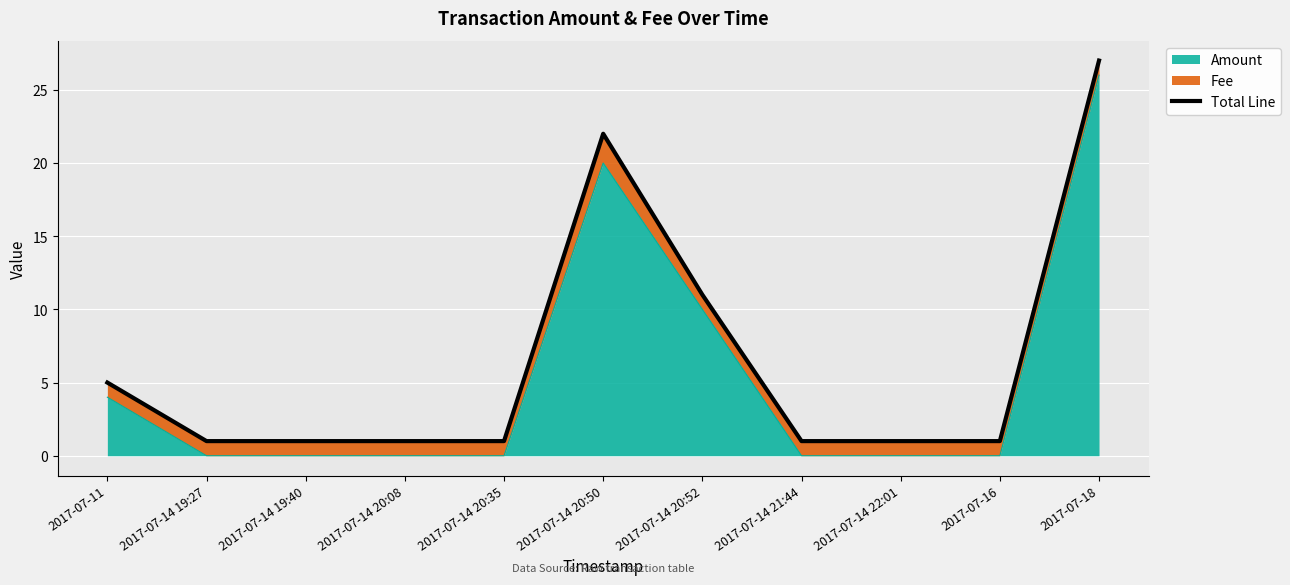

Reading left to right, what are all the values shown in this chart?

5	1	1	1	1	22	11	1	1	1	27